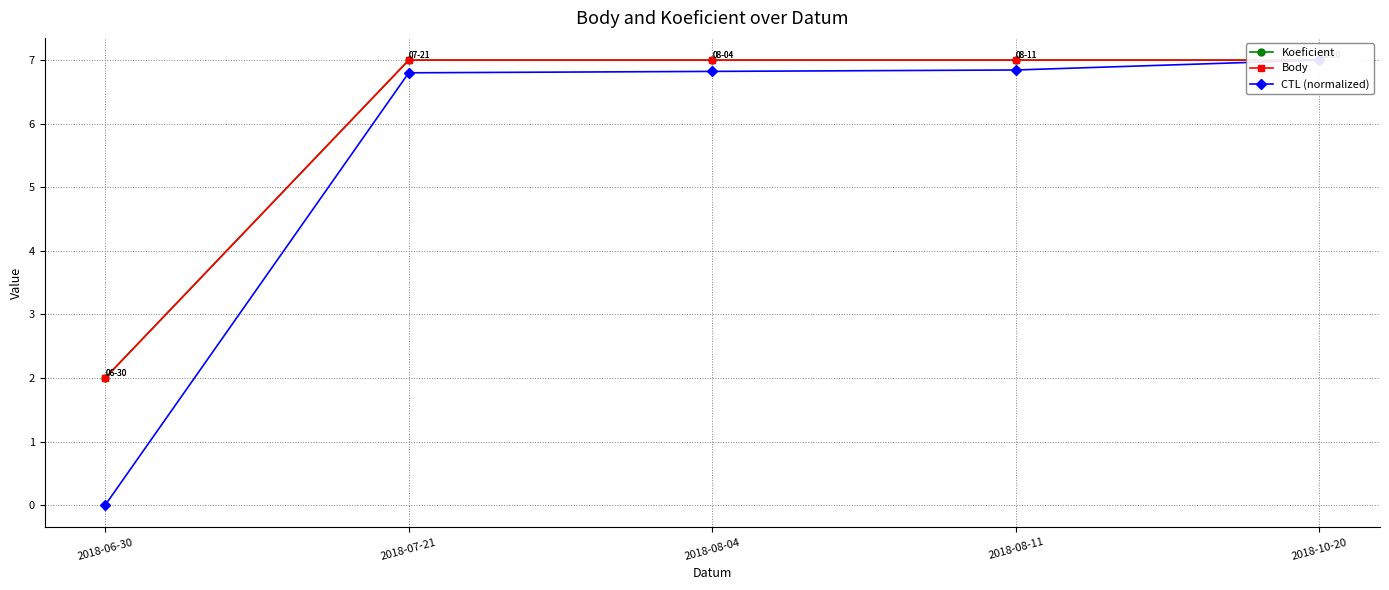

Where is Koeficient nearest to the value 4?

2018-06-30